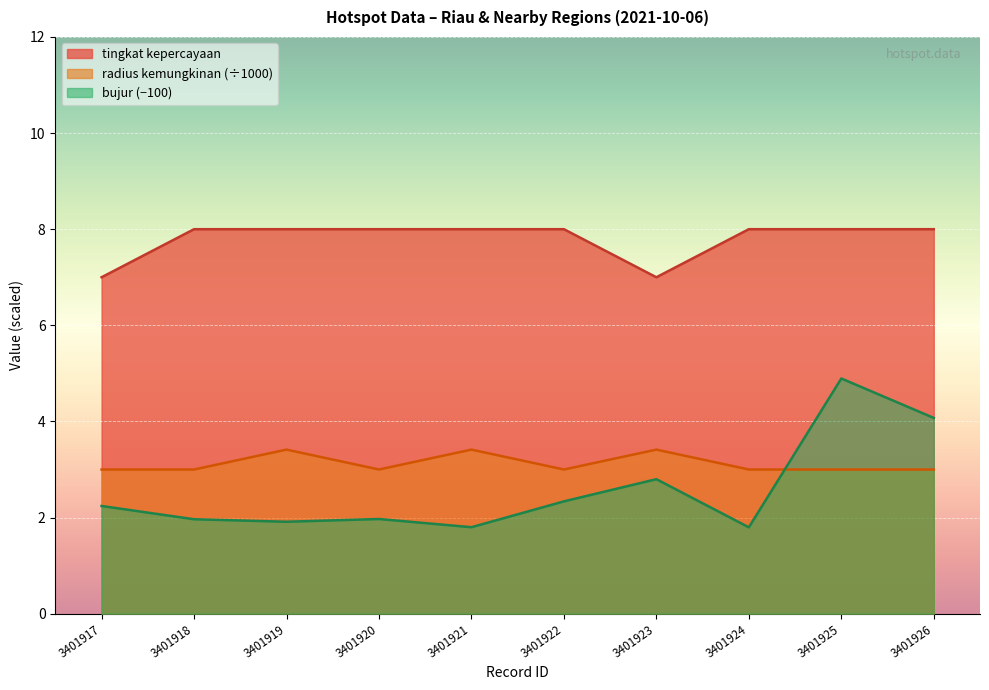

Between 3401925 and 3401921, which is larger?

3401925